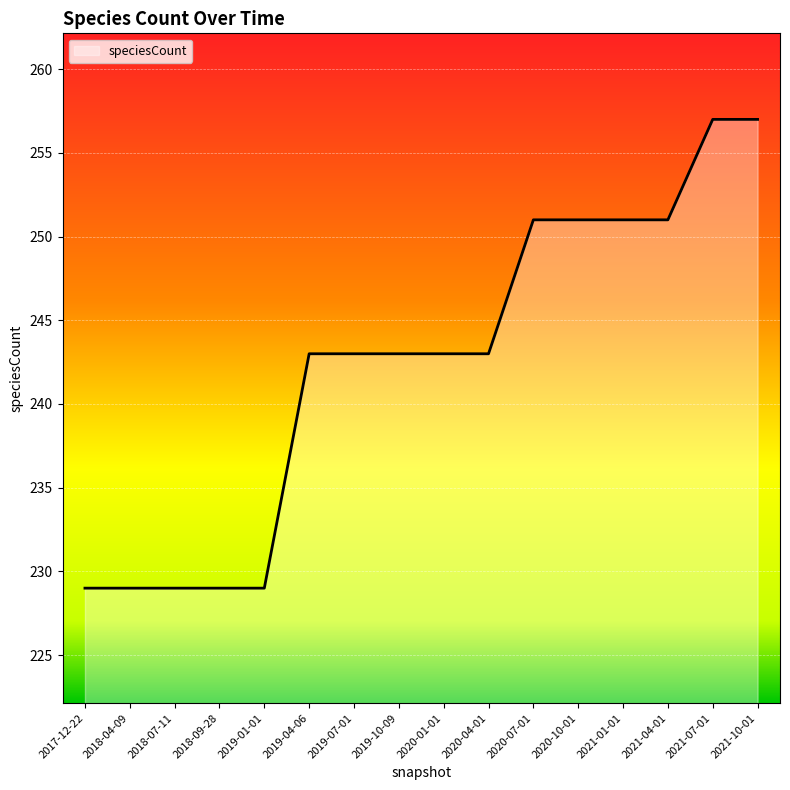

What is the minimum value shown in the chart?

229